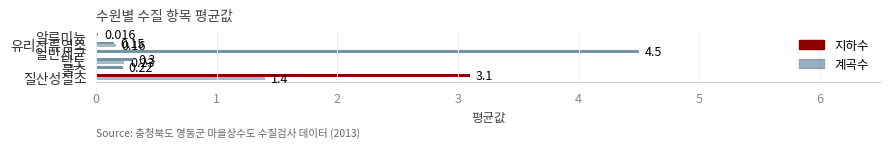

How many categories are shown in the chart?

6